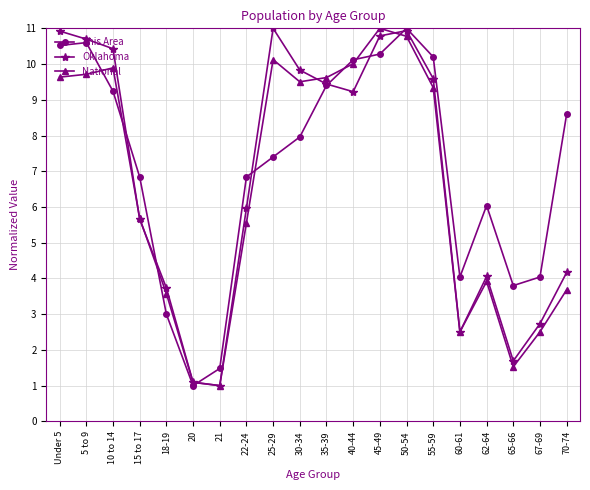

Between 22-24 and 55-59, which series saw the biggest shift?

National